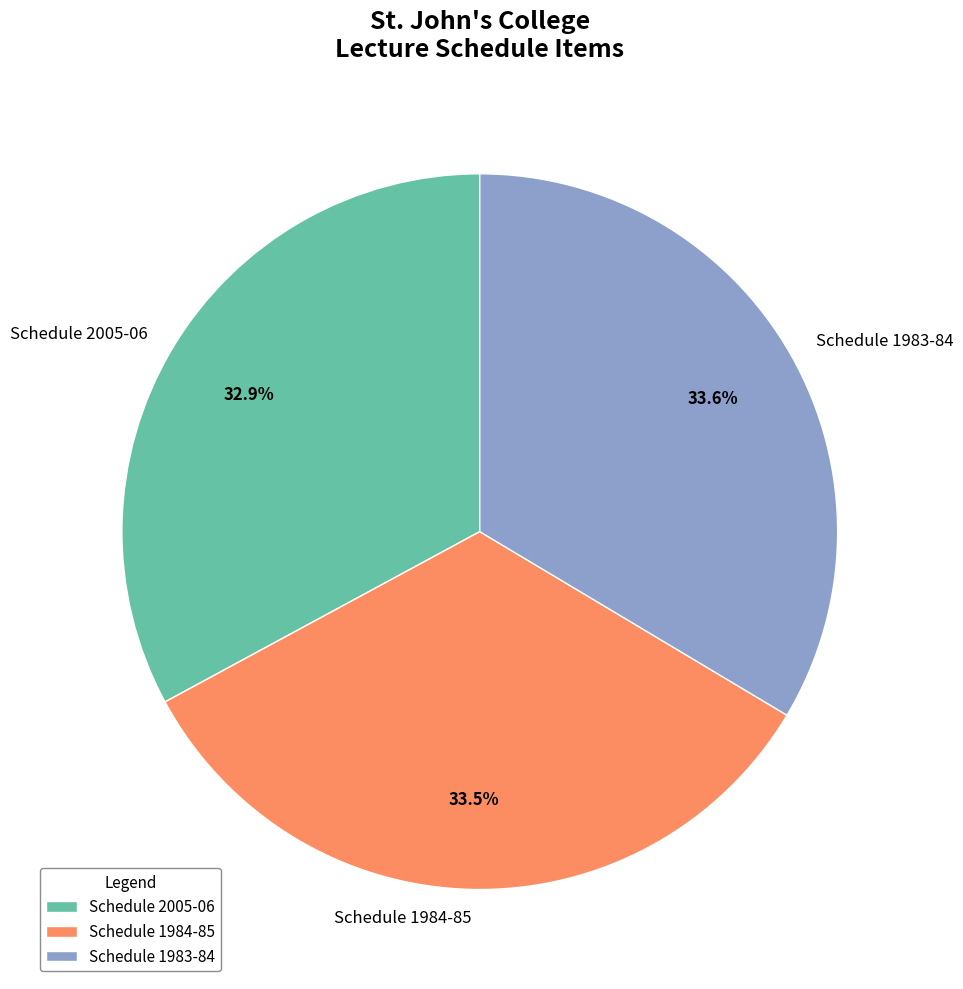

Do Schedule 2005-06 and Schedule 1983-84 together represent more than half of the pie?

Yes